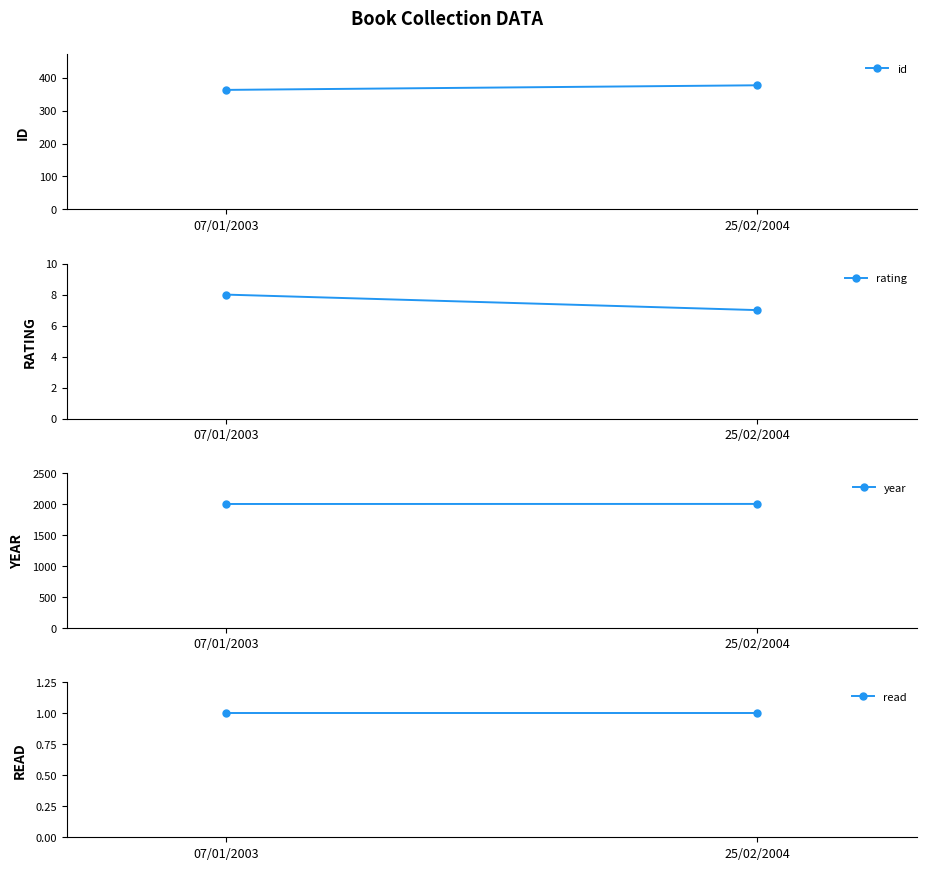

Which category has the highest value in the rating series?

07/01/2003